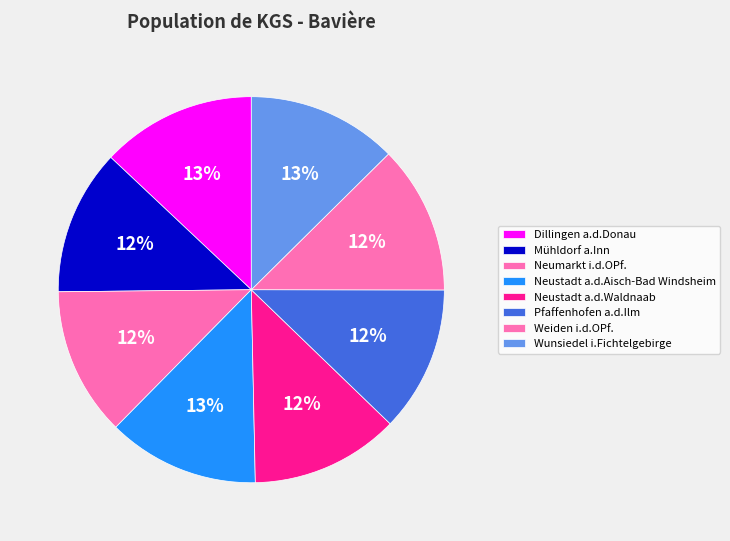

How many segments does this pie chart have?

8